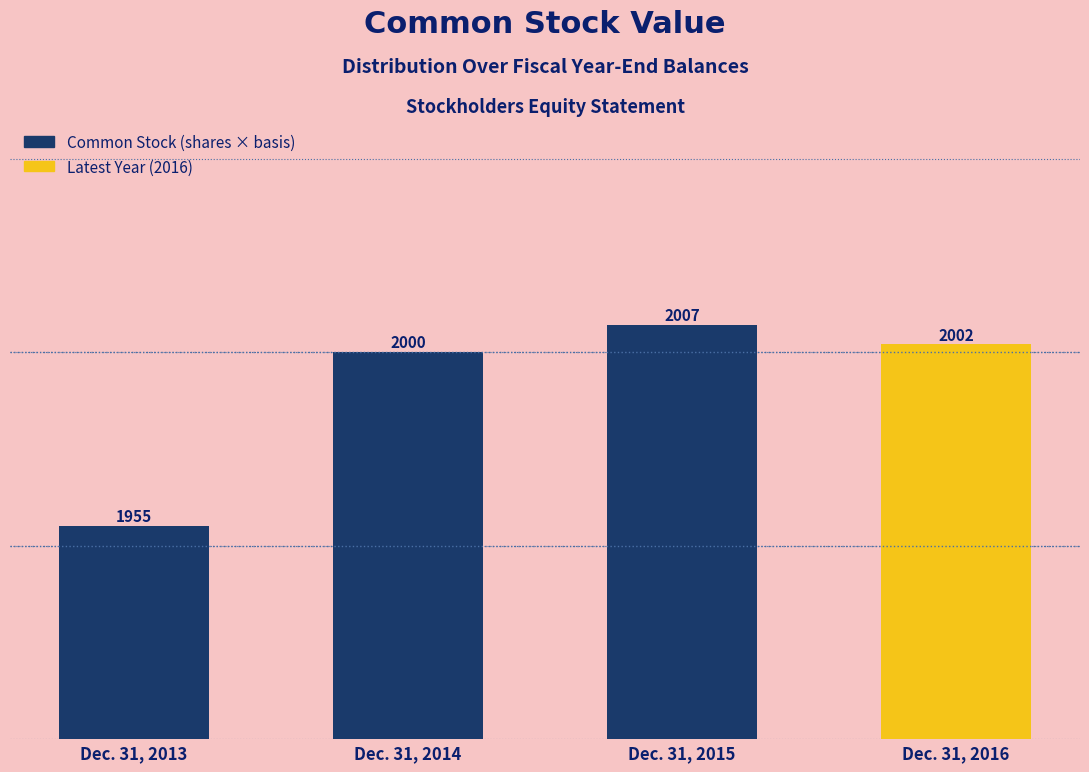

Reading left to right, transcribe all the data shown in this chart.

1955	2000	2007	2002